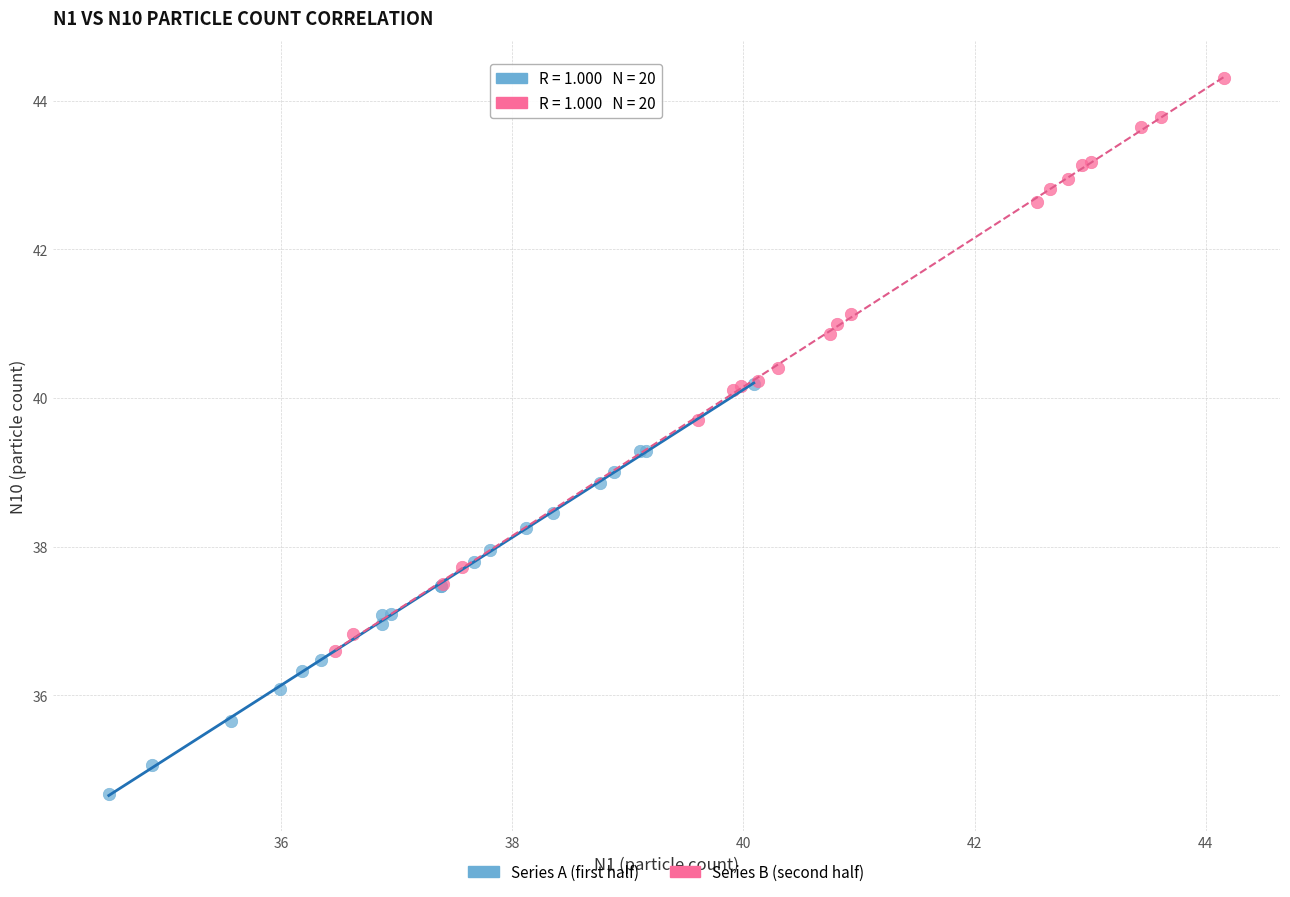

Which series has the widest spread of Y values?

Series B (second half)